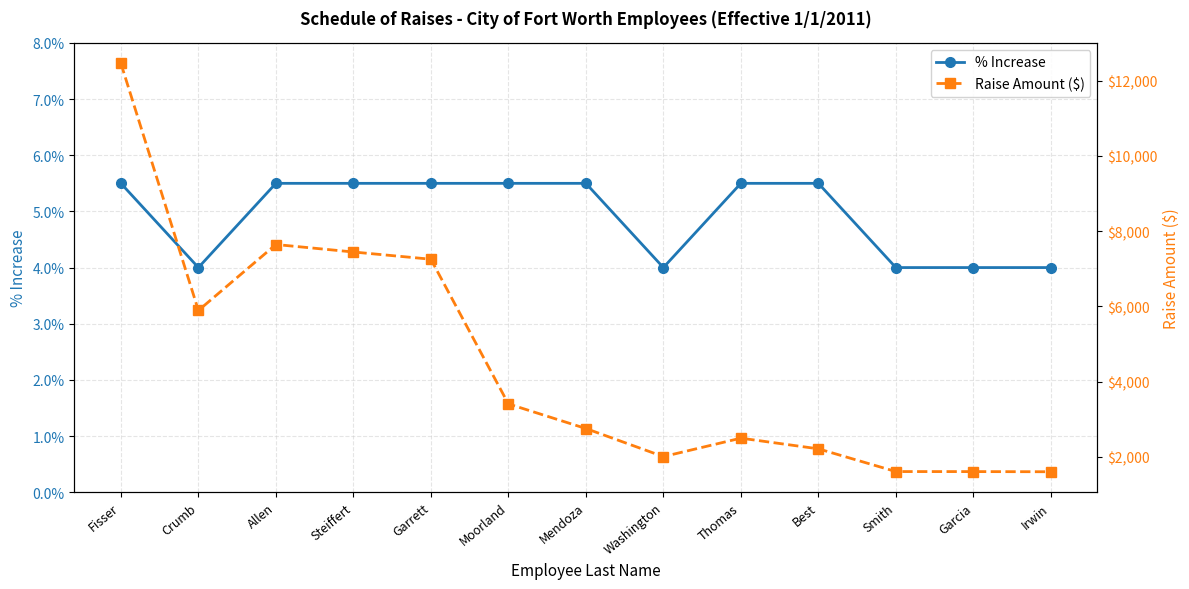

Is this an area chart (filled region under the line)?

No